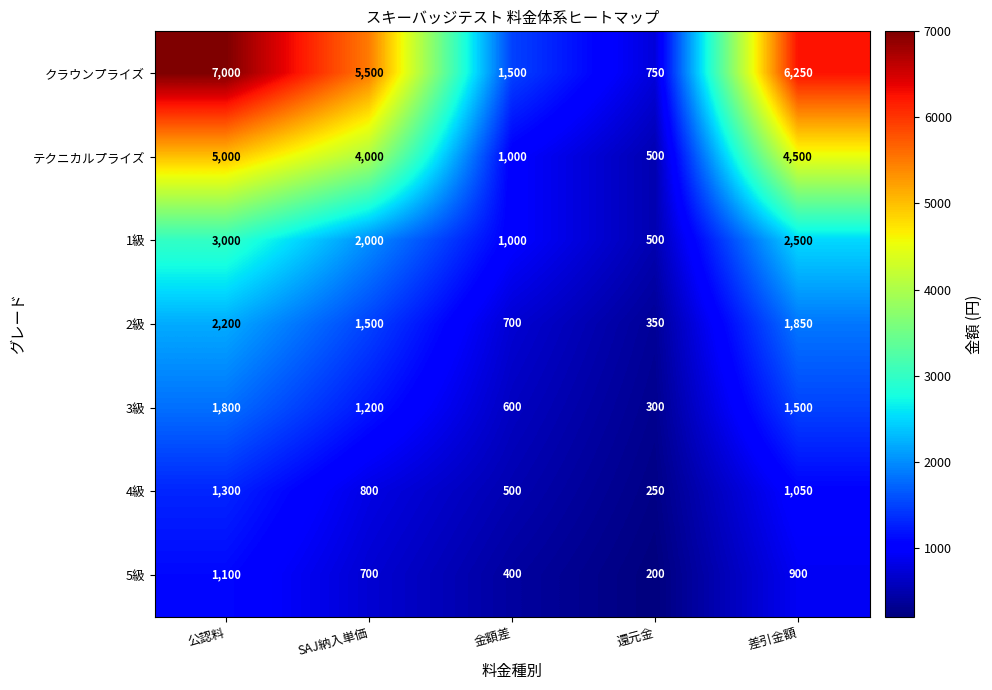

What is the difference between the maximum and minimum values in the 2級 series?

1850